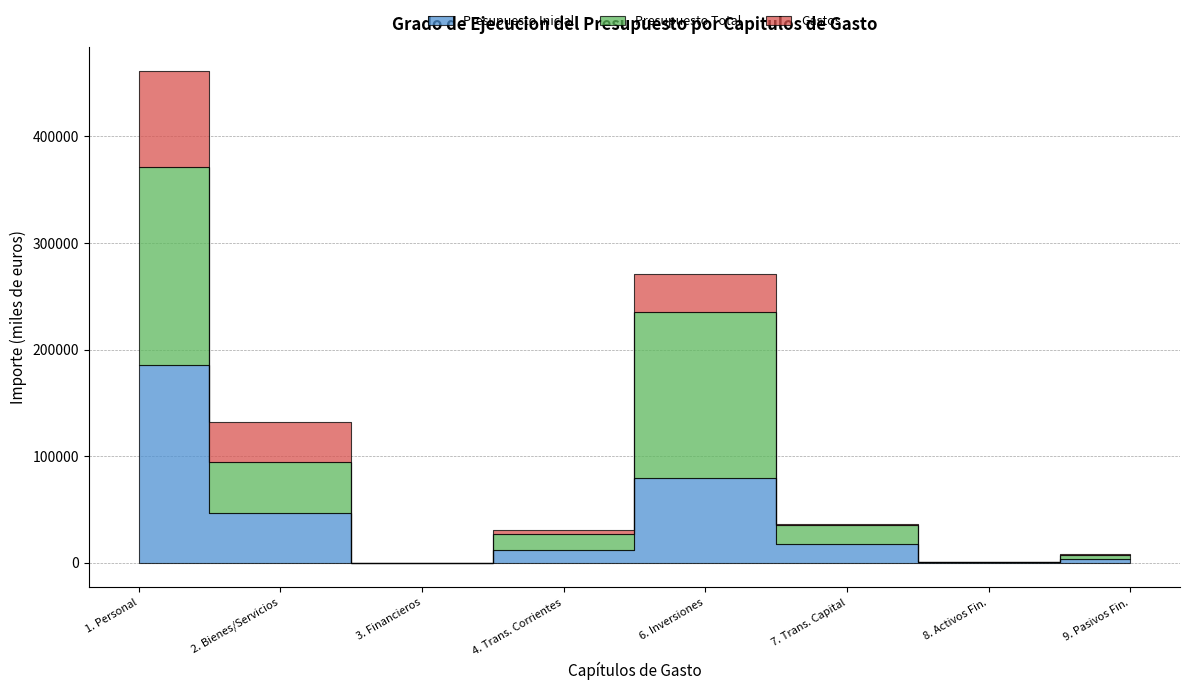

How many data points does each series have?

8